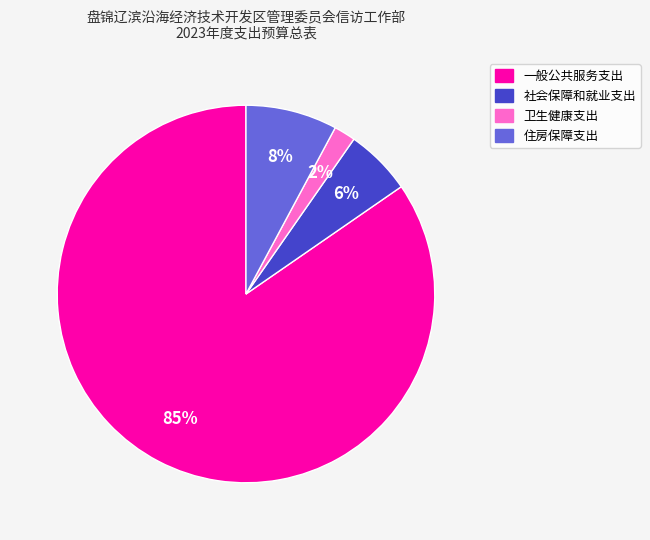

To the nearest percent, what is the combined percentage of 住房保障支出 and 卫生健康支出?

10%